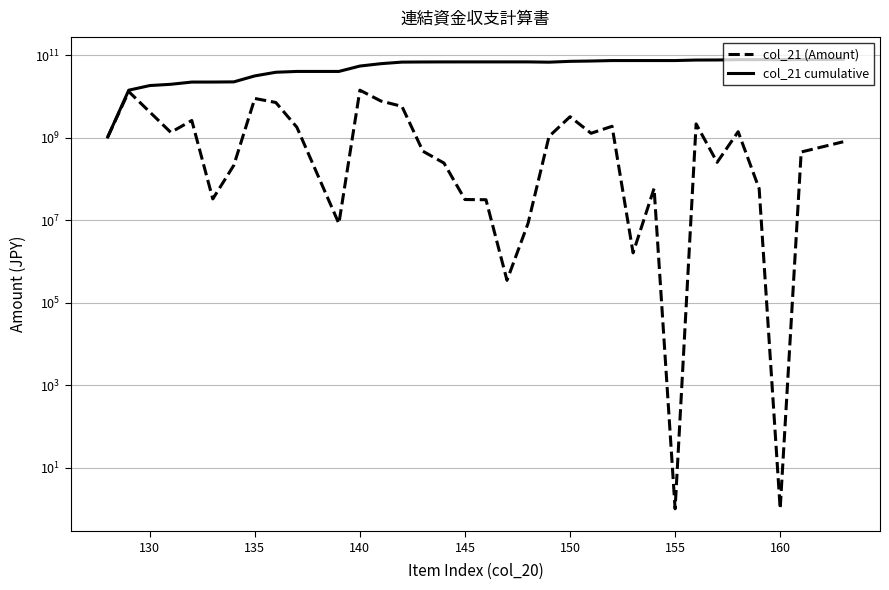

What is the sum of all col_21 cumulative values?

1936585138519